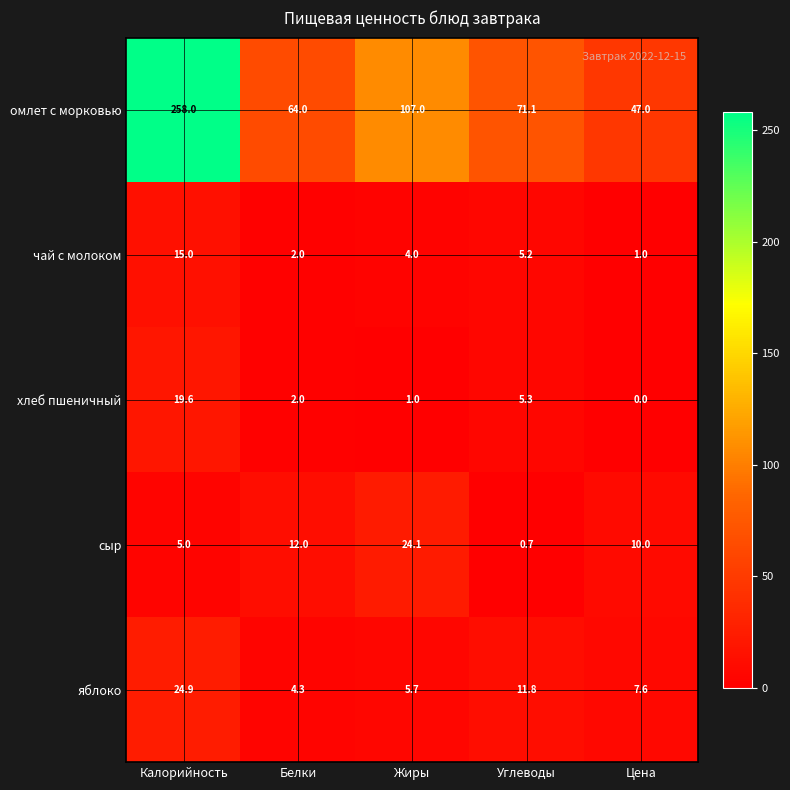

What is the sum of the яблоко values at Углеводы and Белки?

16.1